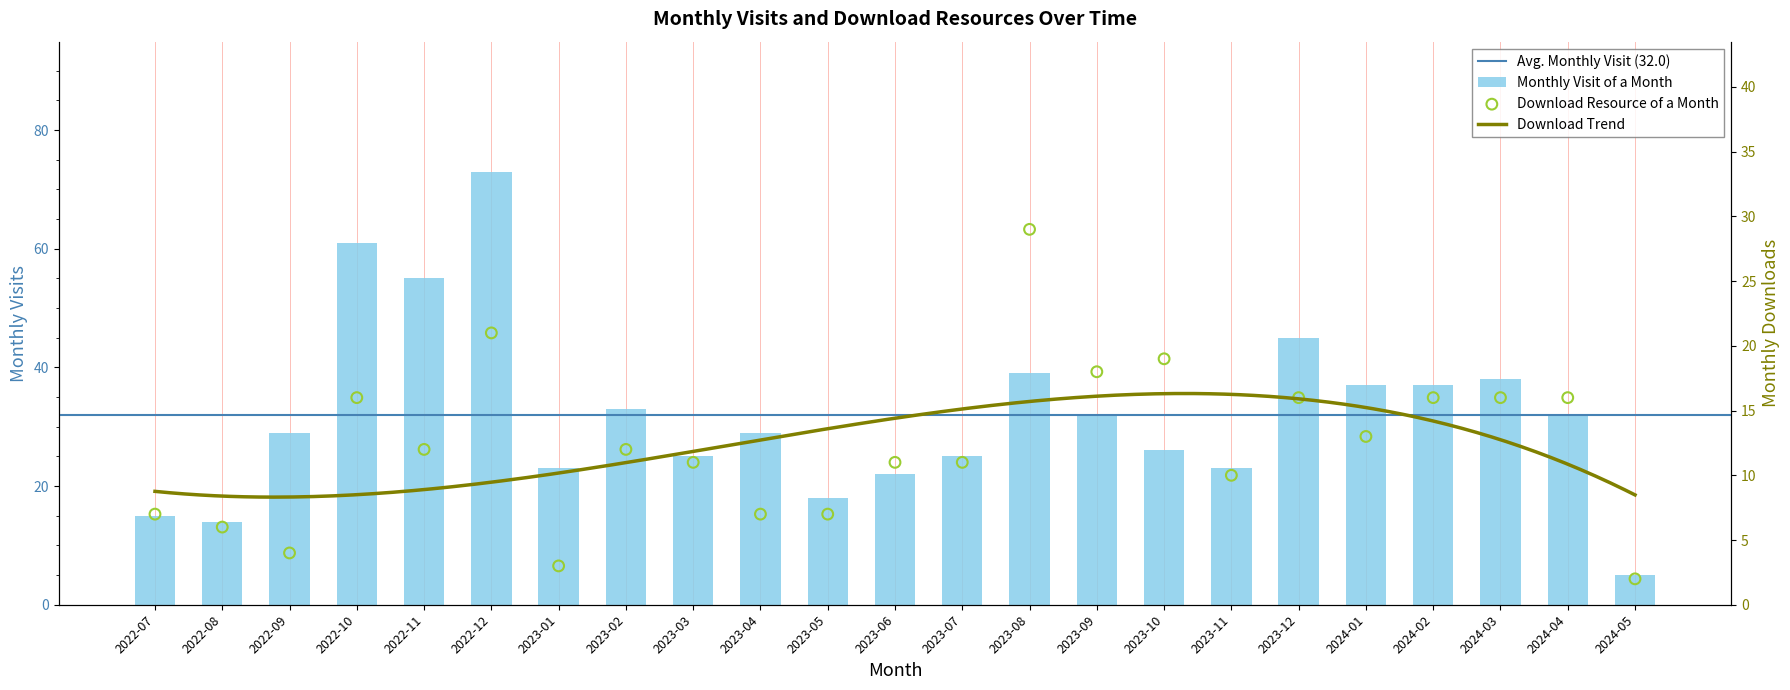

Is the value of monthly_visit at 2022-11 greater than the value of monthly_download_resource at 2023-11?

Yes